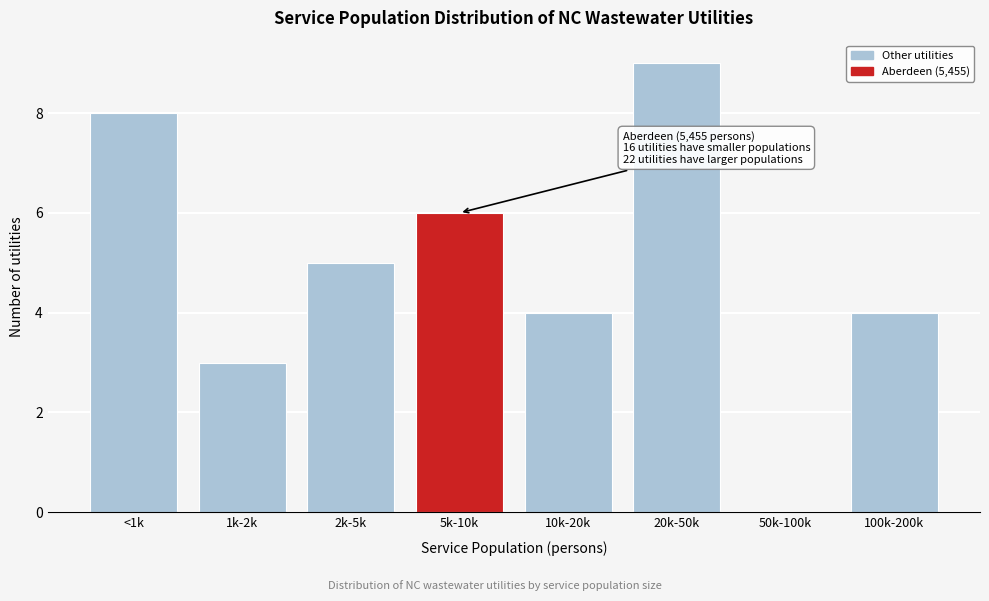

Reading left to right, extract all data points from this chart.

<1k=8	1k-2k=3	2k-5k=5	5k-10k=6	10k-20k=4	20k-50k=9	50k-100k=0	100k-200k=4